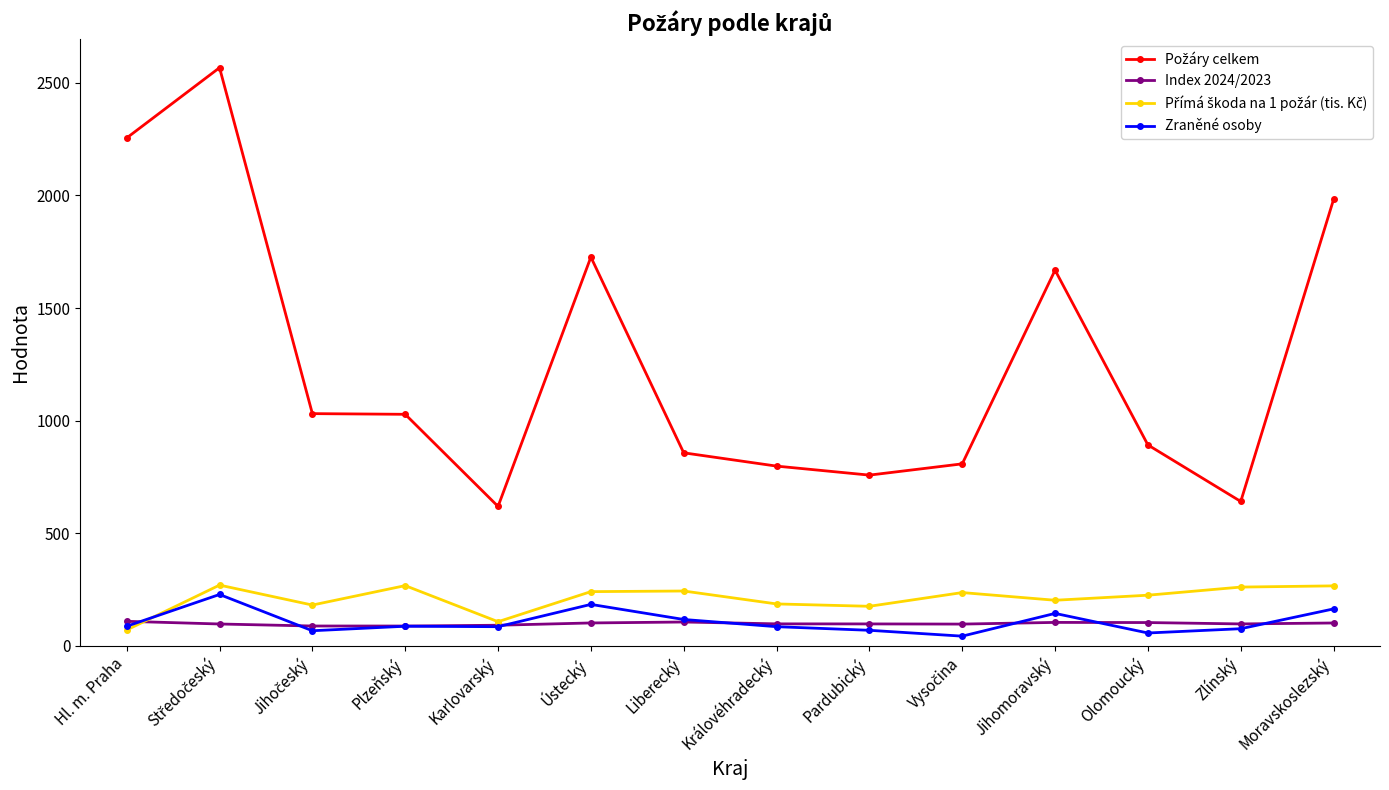

What is the label of the 12th point from the left?

Olomoucký